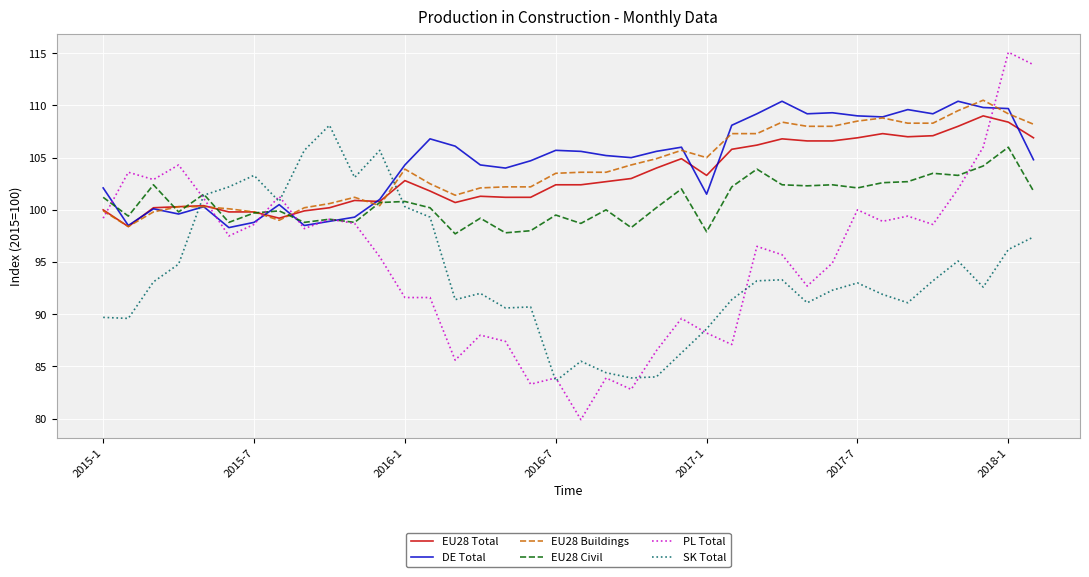

What is the highest value of the EU28 Total series?

109.0